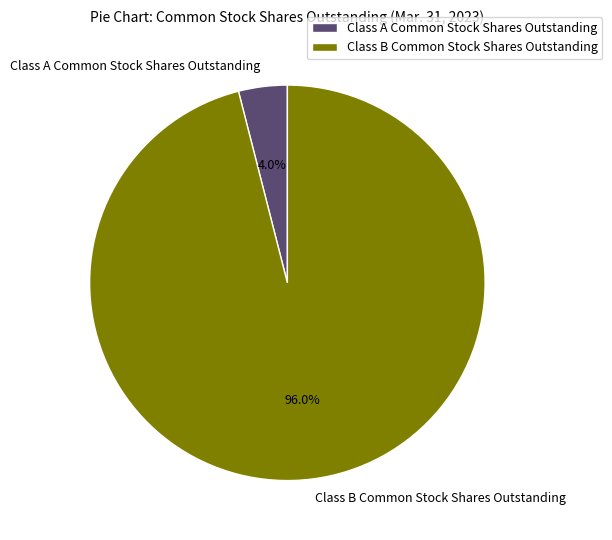

What percentage is the Class B Common Stock Shares Outstanding slice, to the nearest percent?

96%